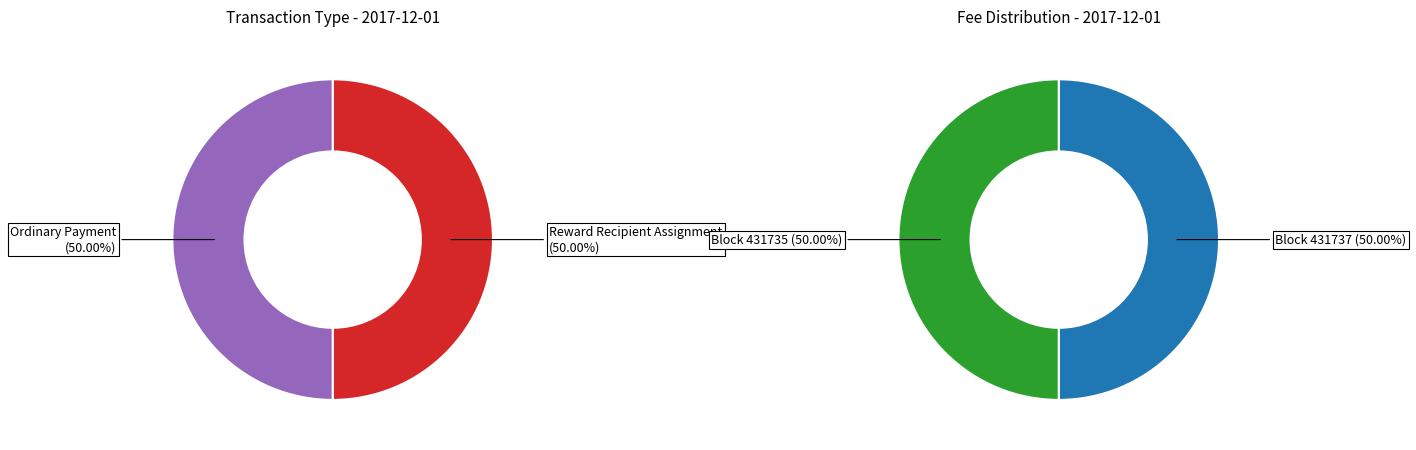

Which category has the biggest portion of the pie?

431735